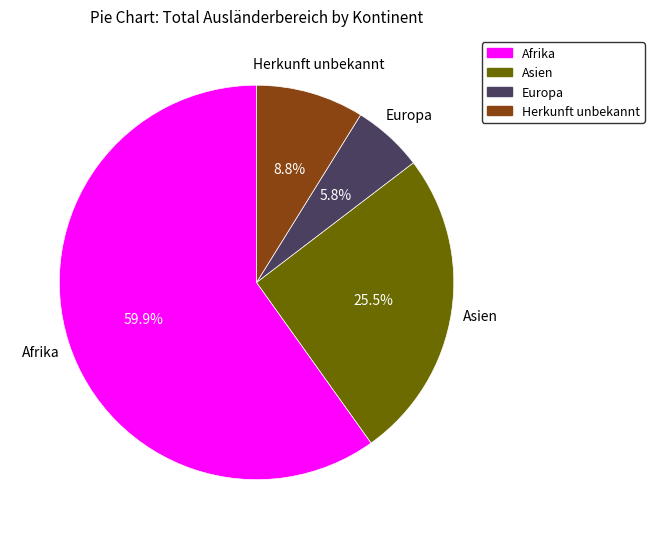

Is there a majority slice in this chart?

Yes